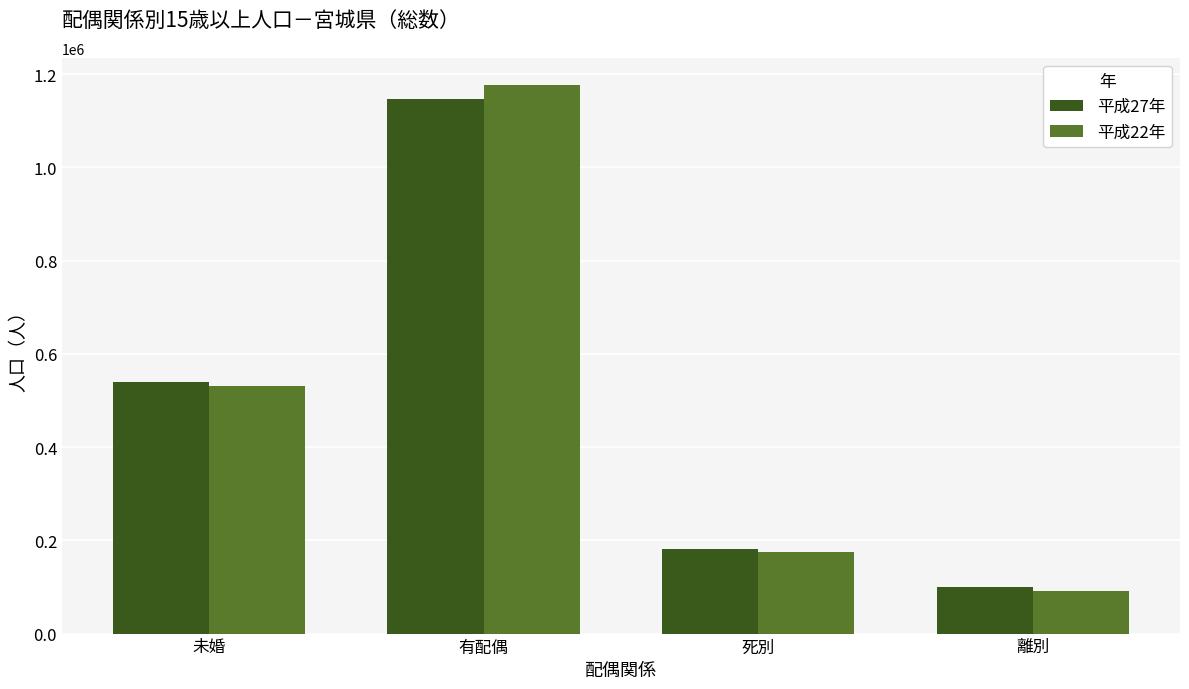

What is the sum of all 平成22年 values?

1972663